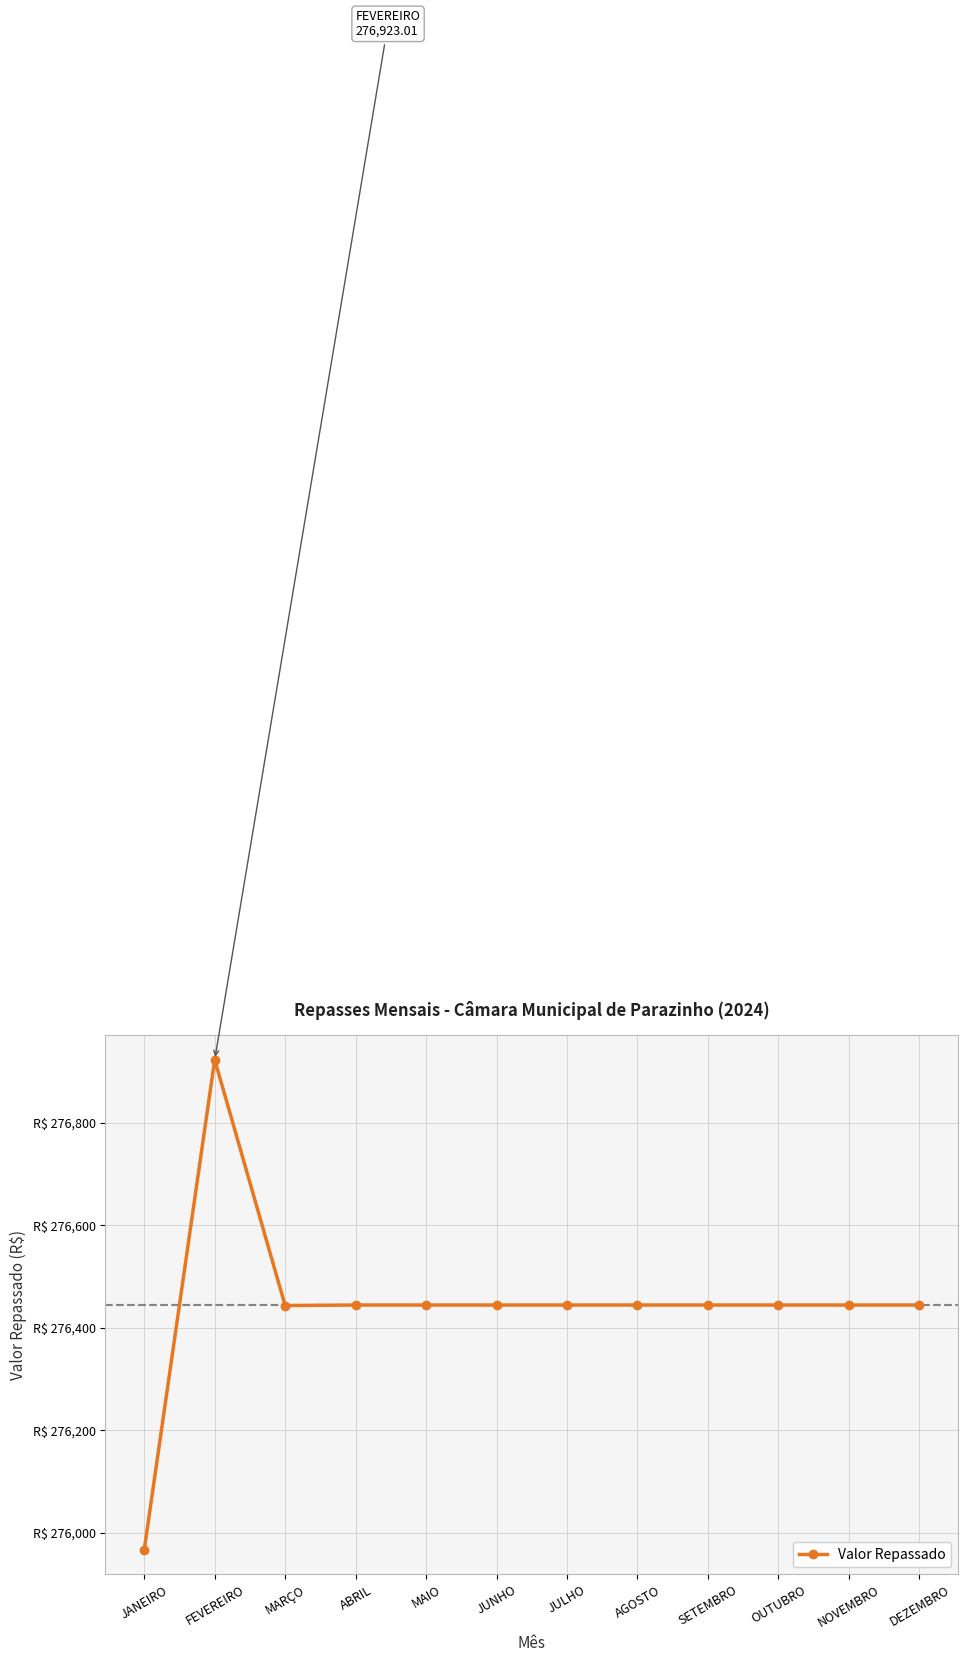

Is this an area chart (filled region under the line)?

No